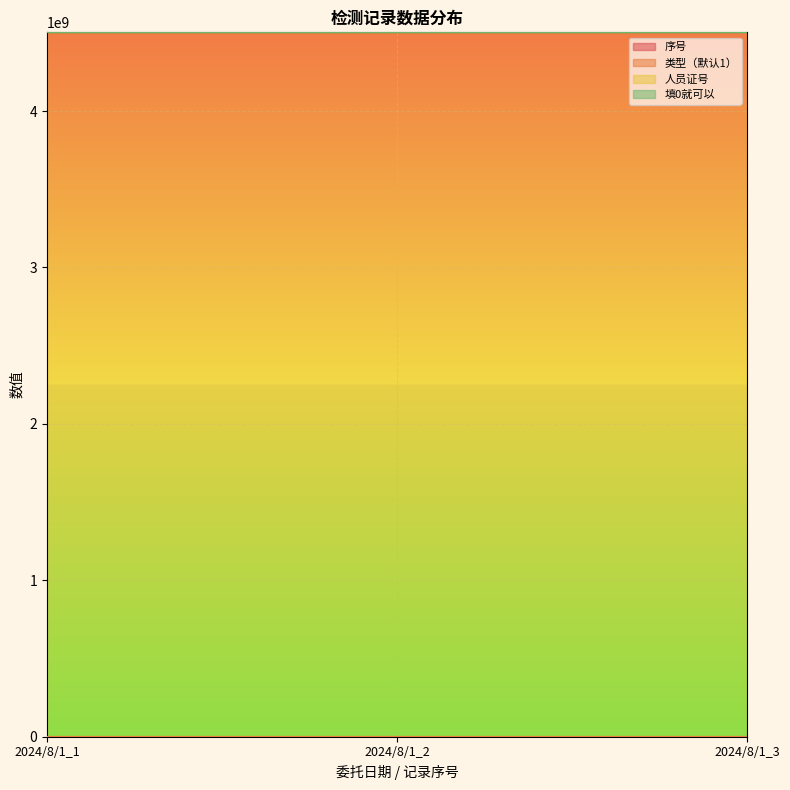

Reading left to right, extract all data points from this chart.

序号: 1	2	3
类型（默认1）: 1	1	1
人员证号: 4503000455	4503000455	4503000455
填0就可以: 0	0	0